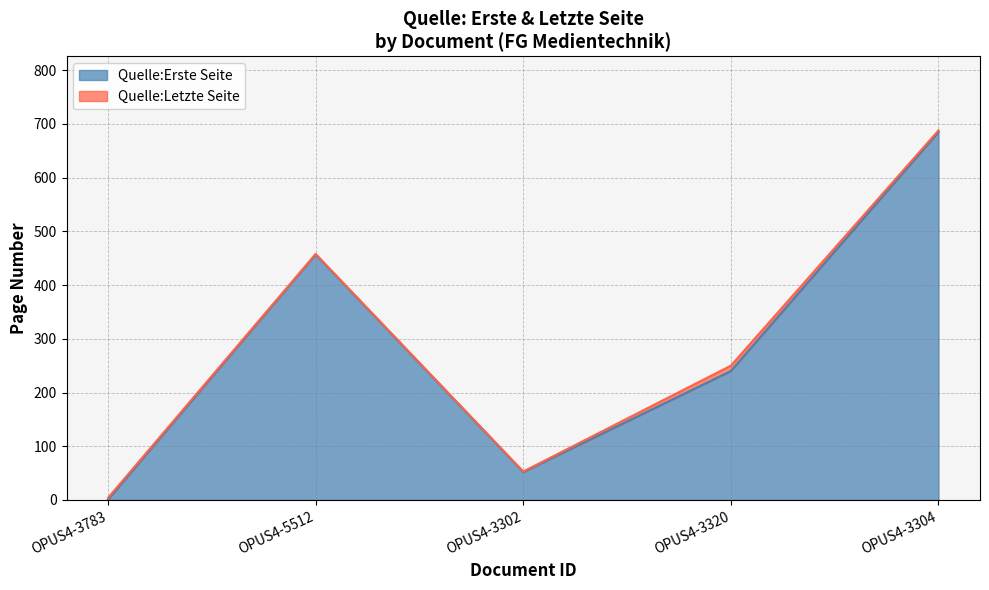

True or false: Quelle:Letzte Seite and Quelle:Erste Seite cross at least once.

False